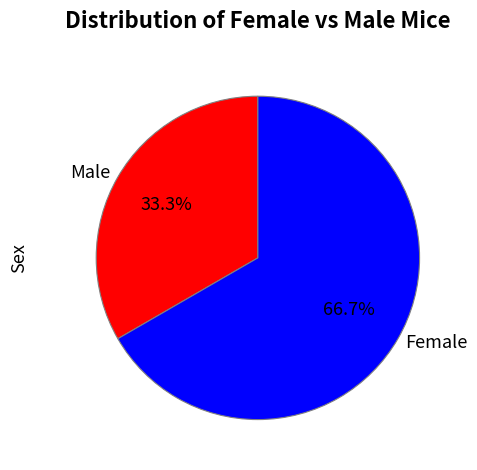

To the nearest percent, what is the average slice percentage?

50%